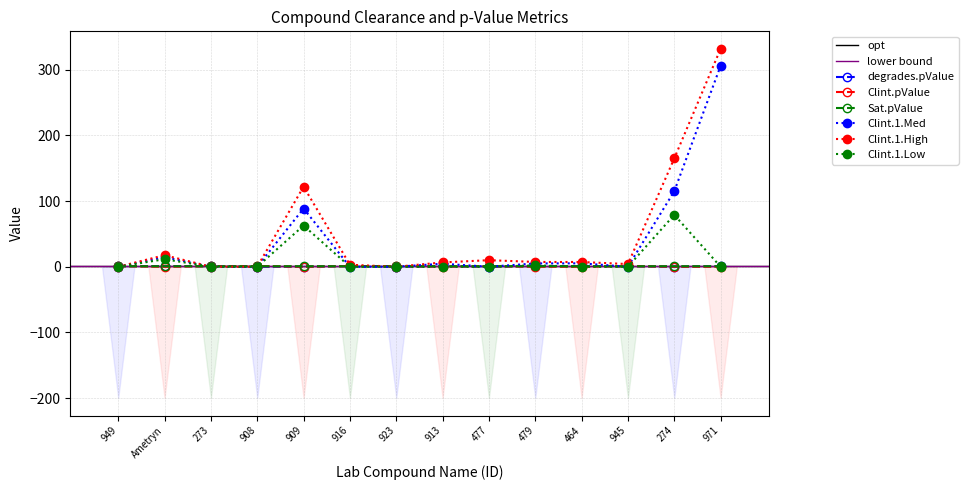

At how many categories does at least one series exceed 45?

3